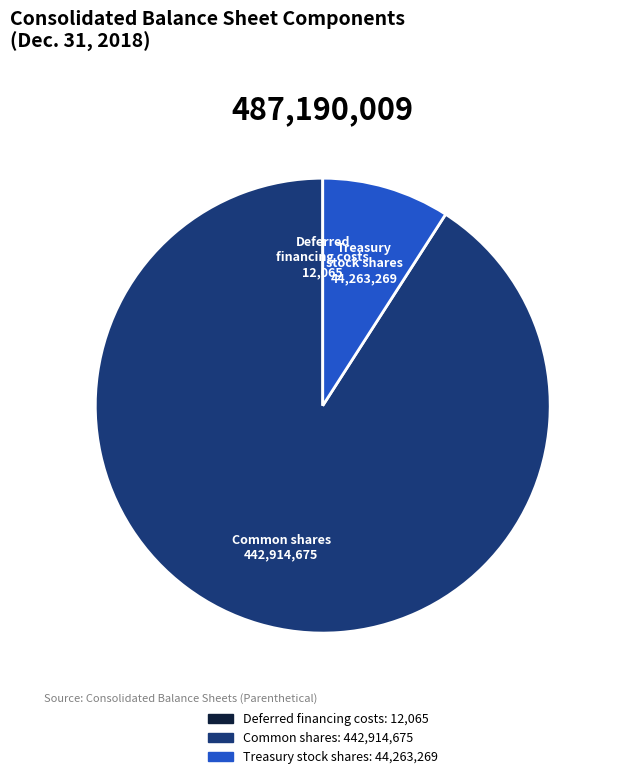

Is there any slice that represents more than half of the pie?

Yes